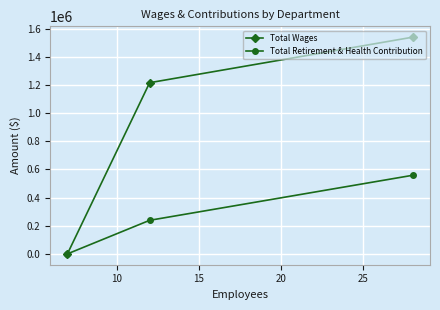

What is the maximum value for Total Wages?

1539053